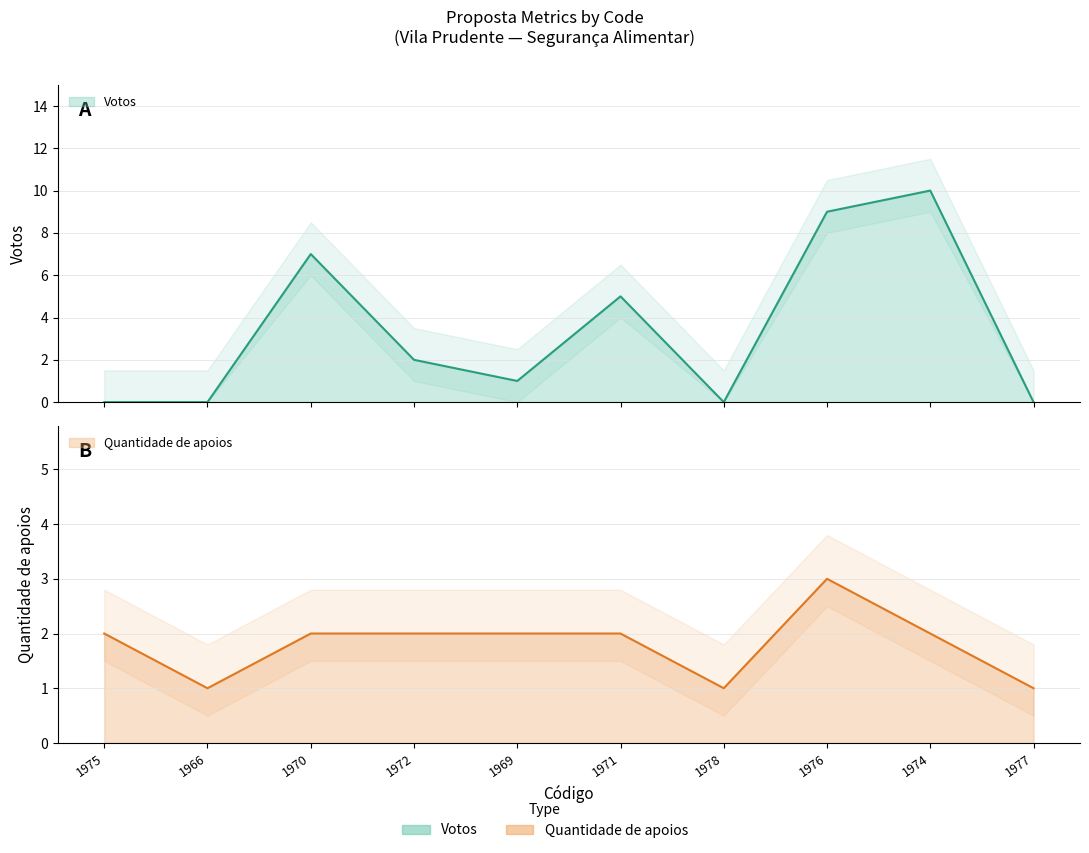

Reading right to left, list all the values displayed in this chart.

Votos: 0	10	9	0	5	1	2	7	0	0
Quantidade de apoios: 1	2	3	1	2	2	2	2	1	2